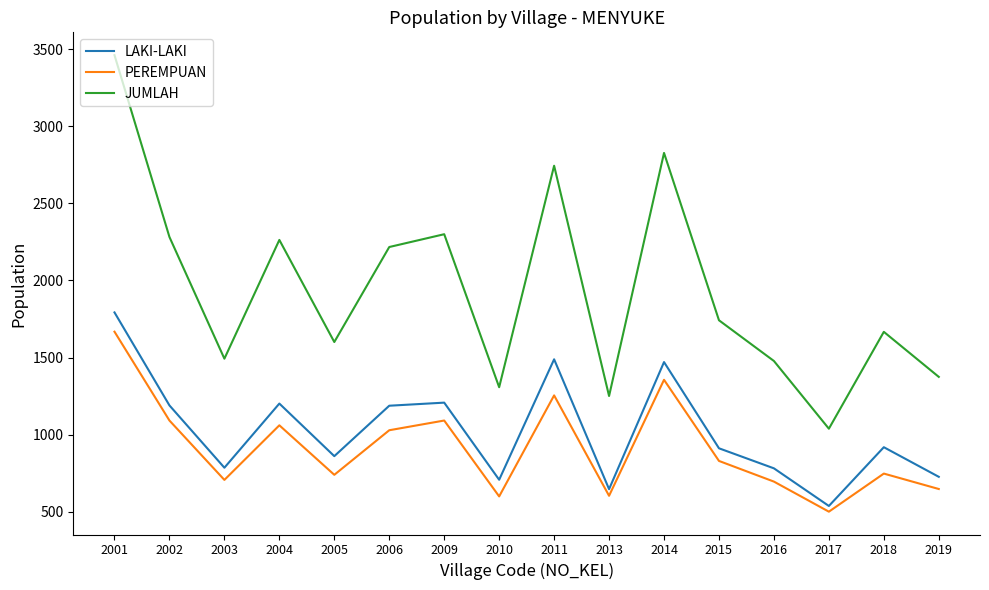

What is the difference between the highest and lowest values at 2013?

647